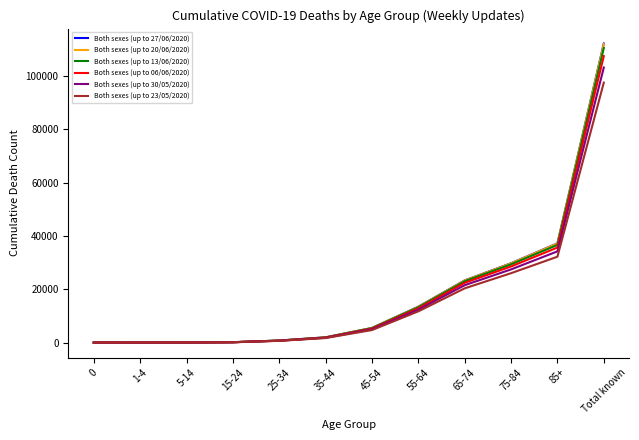

Which category has the highest value in the Both sexes (up to 30/05/2020) series?

Total known